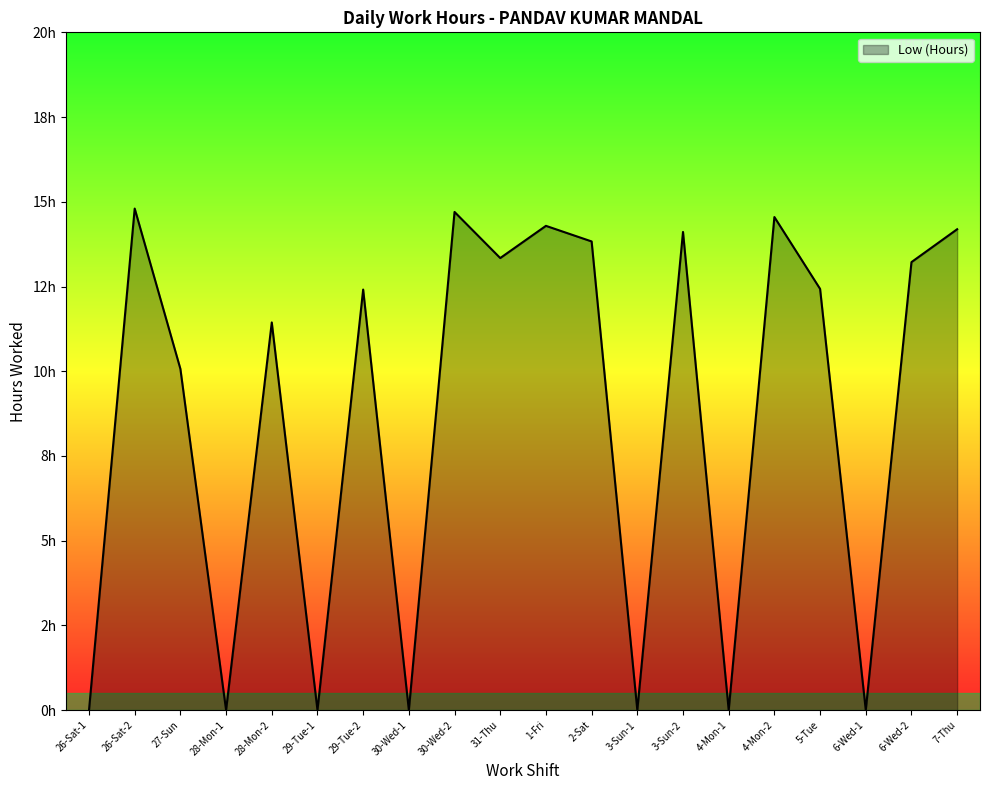

Is it true that the value at 4-Mon-2 is 8.2?

False